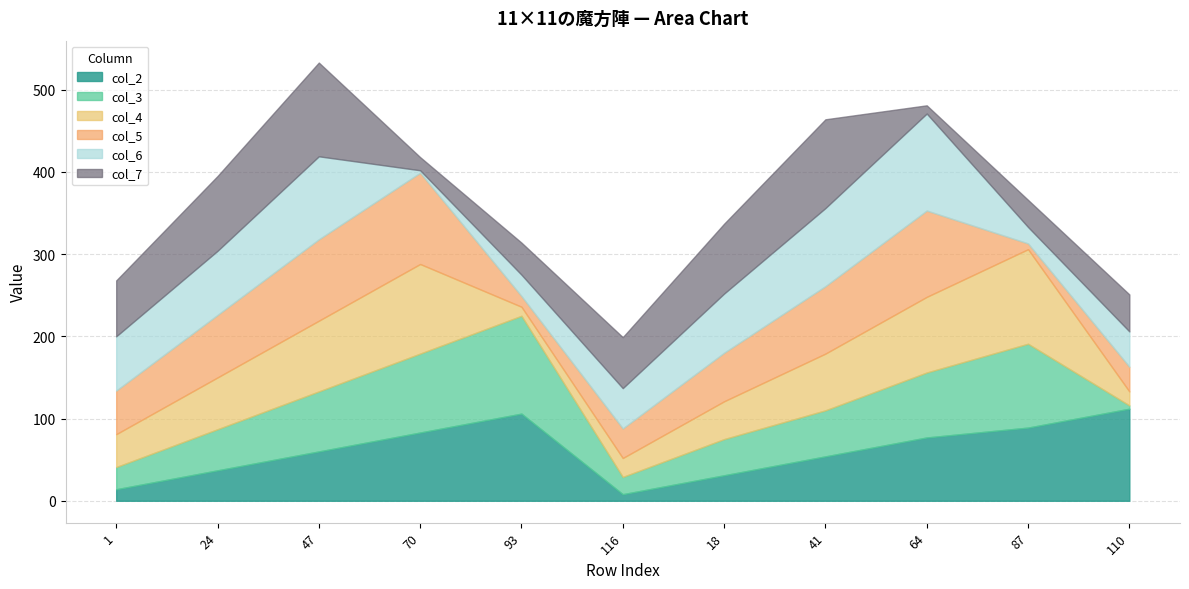

Read the col_6 value at 24, to the nearest 10.

80